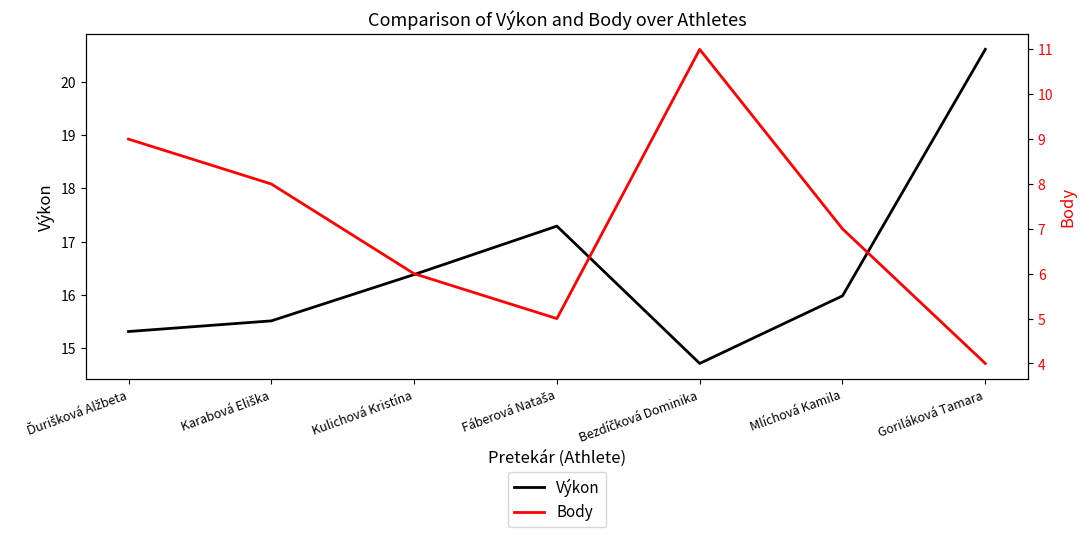

What is the difference between the maximum and minimum values in the Výkon series?

5.9